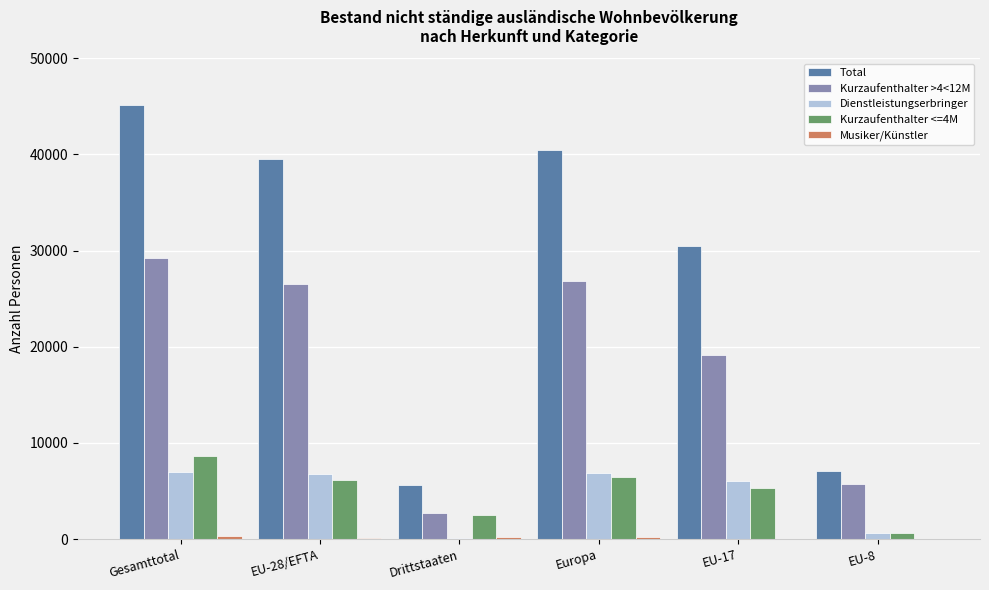

Does the chart contain stacked bars?

No